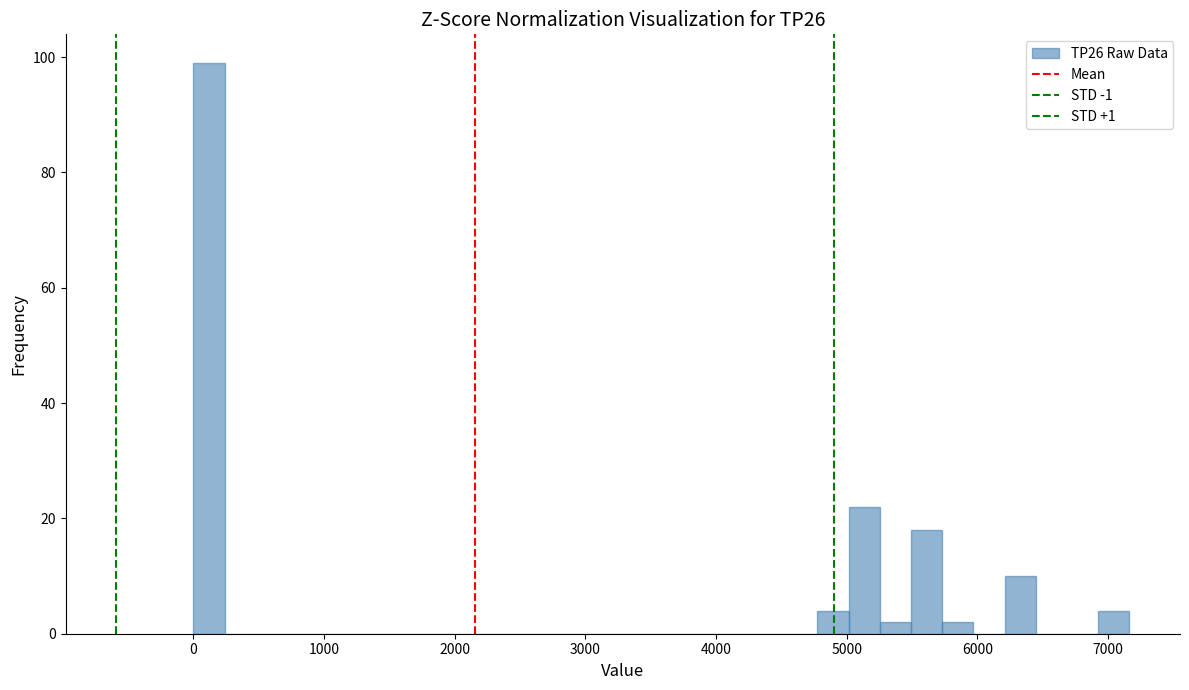

Read against the x-axis, roughly where is the centre of the tallest bar?

100